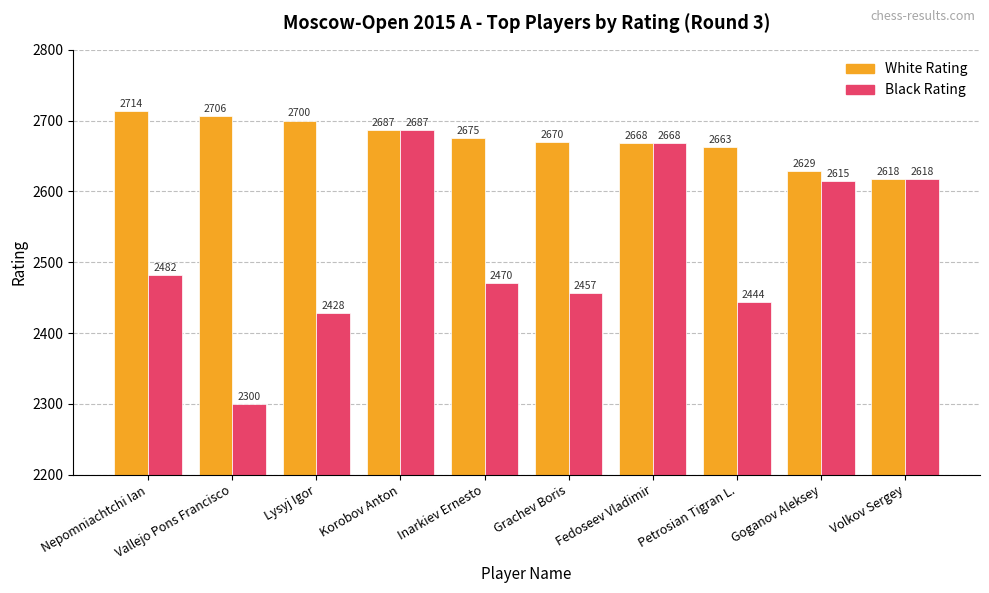

What is the difference between the Black Rating values at Goganov Aleksey and Korobov Anton?

72